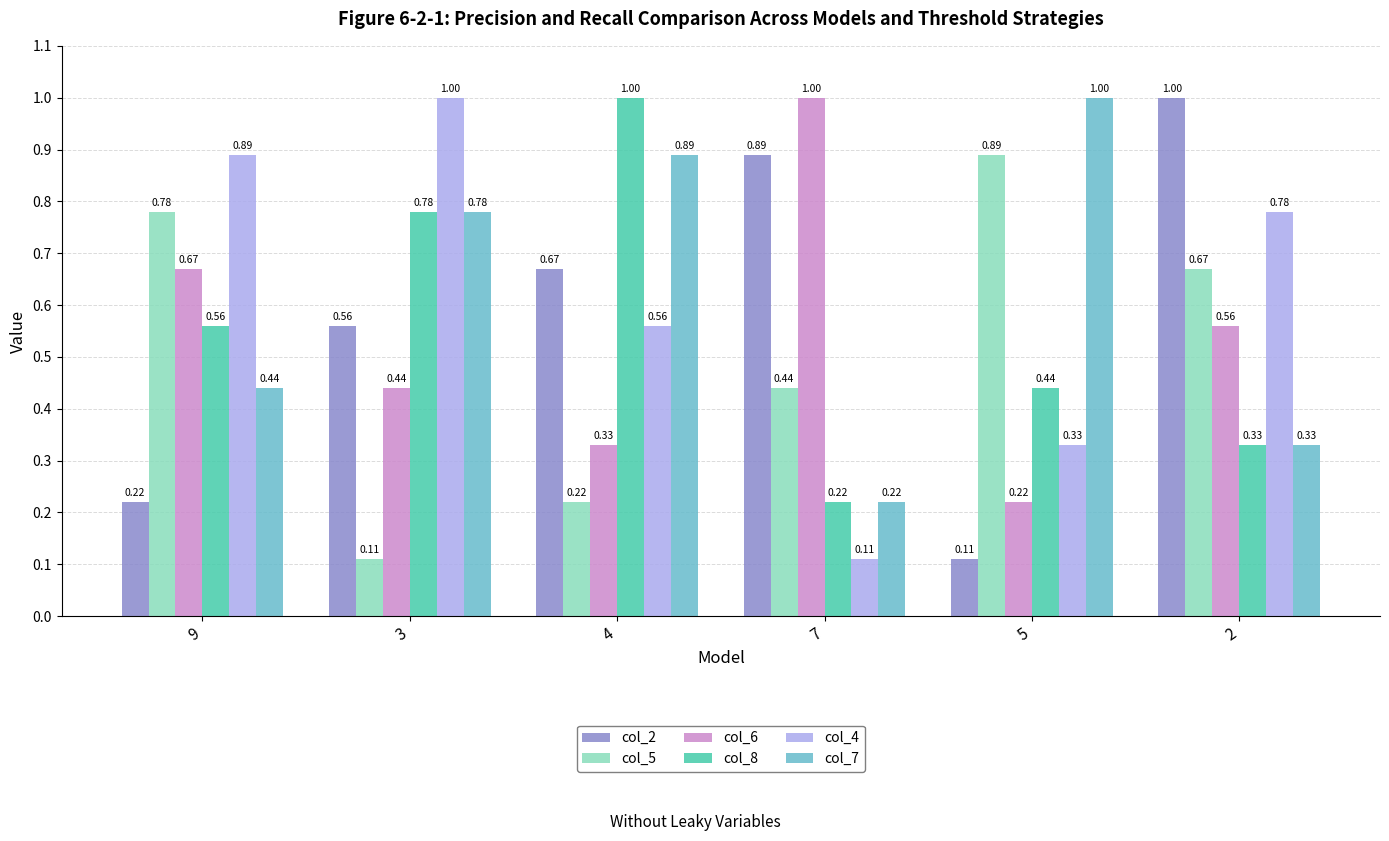

What is the sum of all col_2 values?

3.5